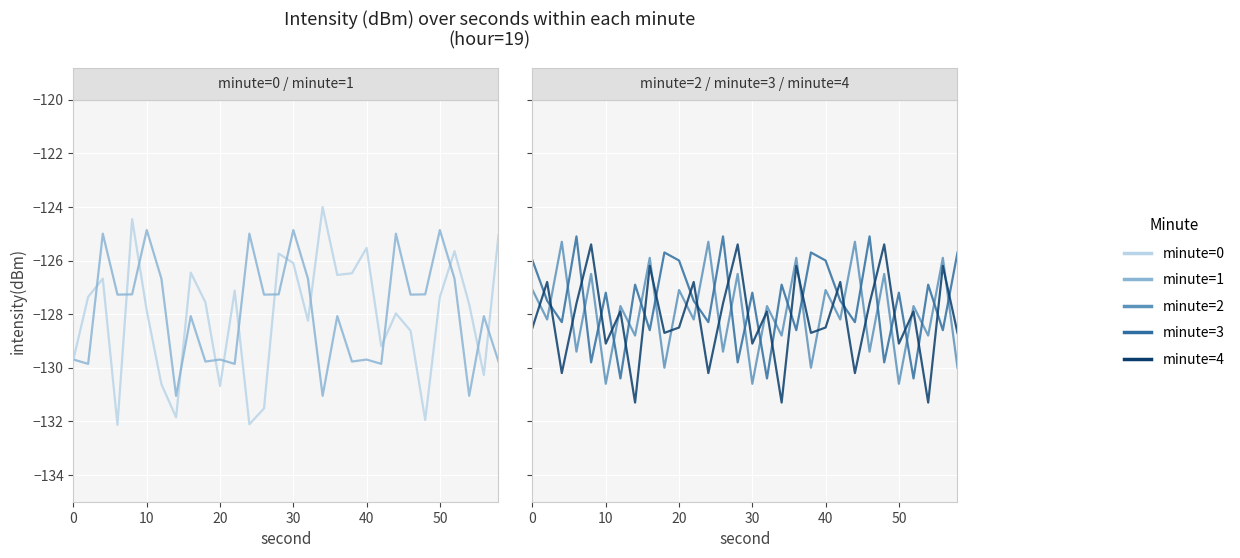

Reading left to right, list all the values displayed in this chart.

minute=0: -129.7	-127.4	-126.7	-132.1	-124.5	-127.9	-130.6	-131.9	-126.4	-127.6	-130.7	-127.1	-132.1	-131.5	-125.7	-126.1	-128.2	-124.0	-126.5	-126.5	-125.5	-129.2	-128.0	-128.6	-132.0	-127.4	-125.7	-127.6	-130.3	-125.1
minute=1: -129.7	-129.9	-125.0	-127.3	-127.3	-124.9	-126.7	-131.0	-128.1	-129.8	-129.7	-129.9	-125.0	-127.3	-127.3	-124.9	-126.7	-131.0	-128.1	-129.8	-129.7	-129.9	-125.0	-127.3	-127.3	-124.9	-126.7	-131.0	-128.1	-129.8
minute=2: -127.1	-128.2	-125.3	-129.4	-126.5	-130.6	-127.7	-128.8	-125.9	-130.0	-127.1	-128.2	-125.3	-129.4	-126.5	-130.6	-127.7	-128.8	-125.9	-130.0	-127.1	-128.2	-125.3	-129.4	-126.5	-130.6	-127.7	-128.8	-125.9	-130.0
minute=3: -126.0	-127.5	-128.3	-125.1	-129.8	-127.2	-130.4	-126.9	-128.6	-125.7	-126.0	-127.5	-128.3	-125.1	-129.8	-127.2	-130.4	-126.9	-128.6	-125.7	-126.0	-127.5	-128.3	-125.1	-129.8	-127.2	-130.4	-126.9	-128.6	-125.7
minute=4: -128.5	-126.8	-130.2	-127.6	-125.4	-129.1	-127.9	-131.3	-126.2	-128.7	-128.5	-126.8	-130.2	-127.6	-125.4	-129.1	-127.9	-131.3	-126.2	-128.7	-128.5	-126.8	-130.2	-127.6	-125.4	-129.1	-127.9	-131.3	-126.2	-128.7